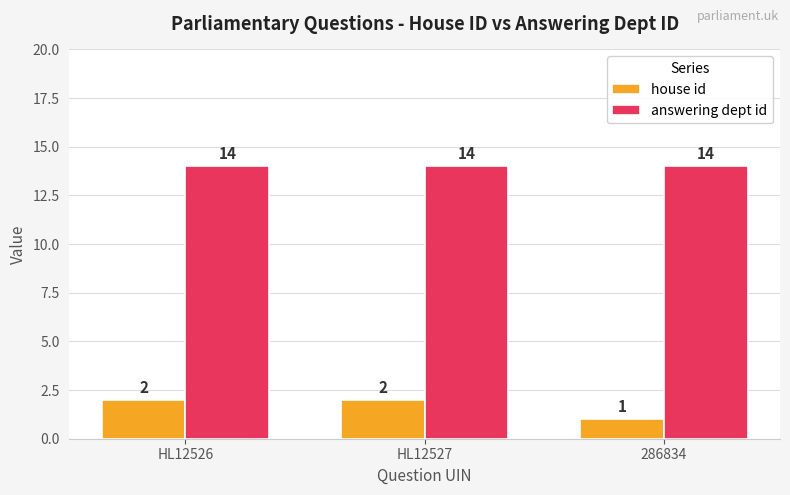

At which category does the chart reach its minimum across all series?

286834